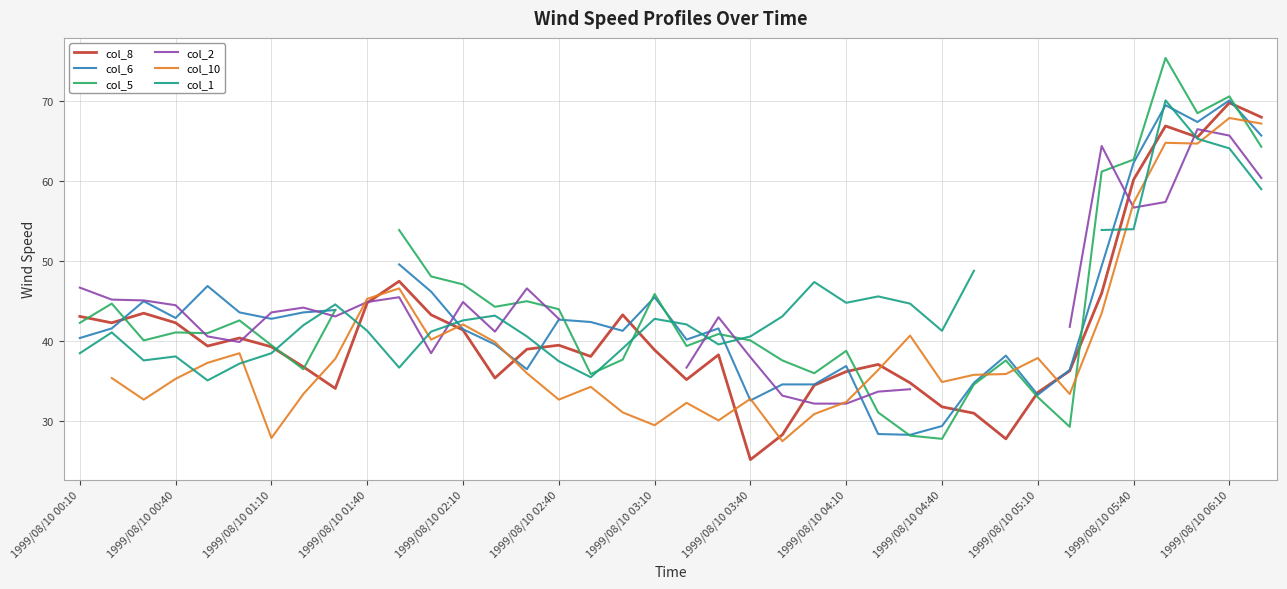

What is the lowest value of the col_8 series?

25.2